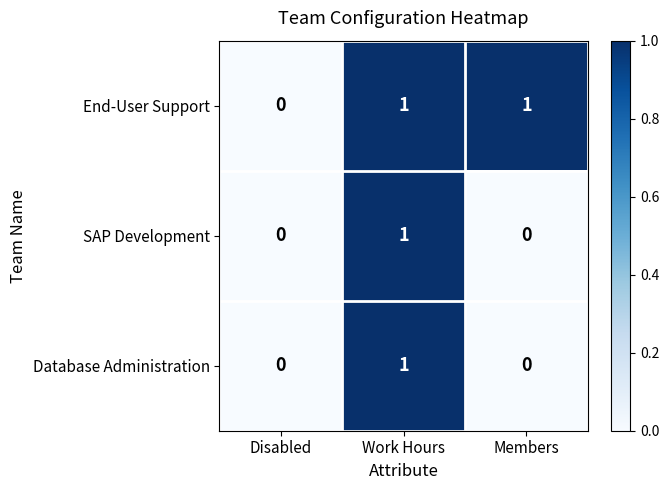

True or false: End-User Support has a value of 0 at Disabled.

True